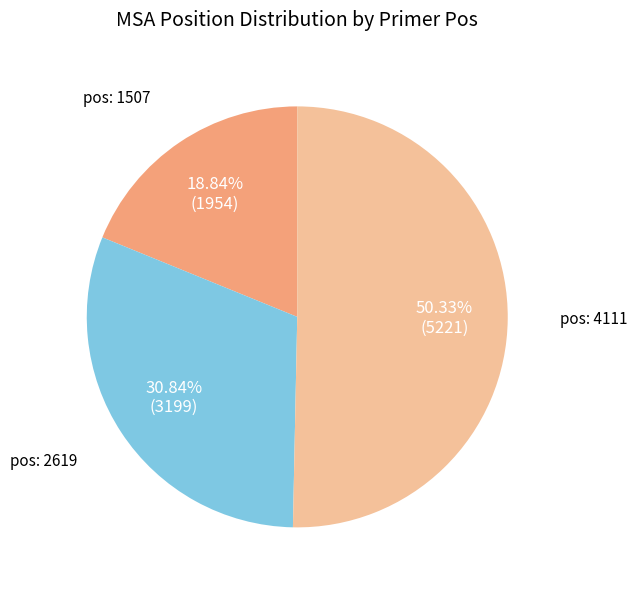

Does pos: 1507 account for over 50% of the chart?

No